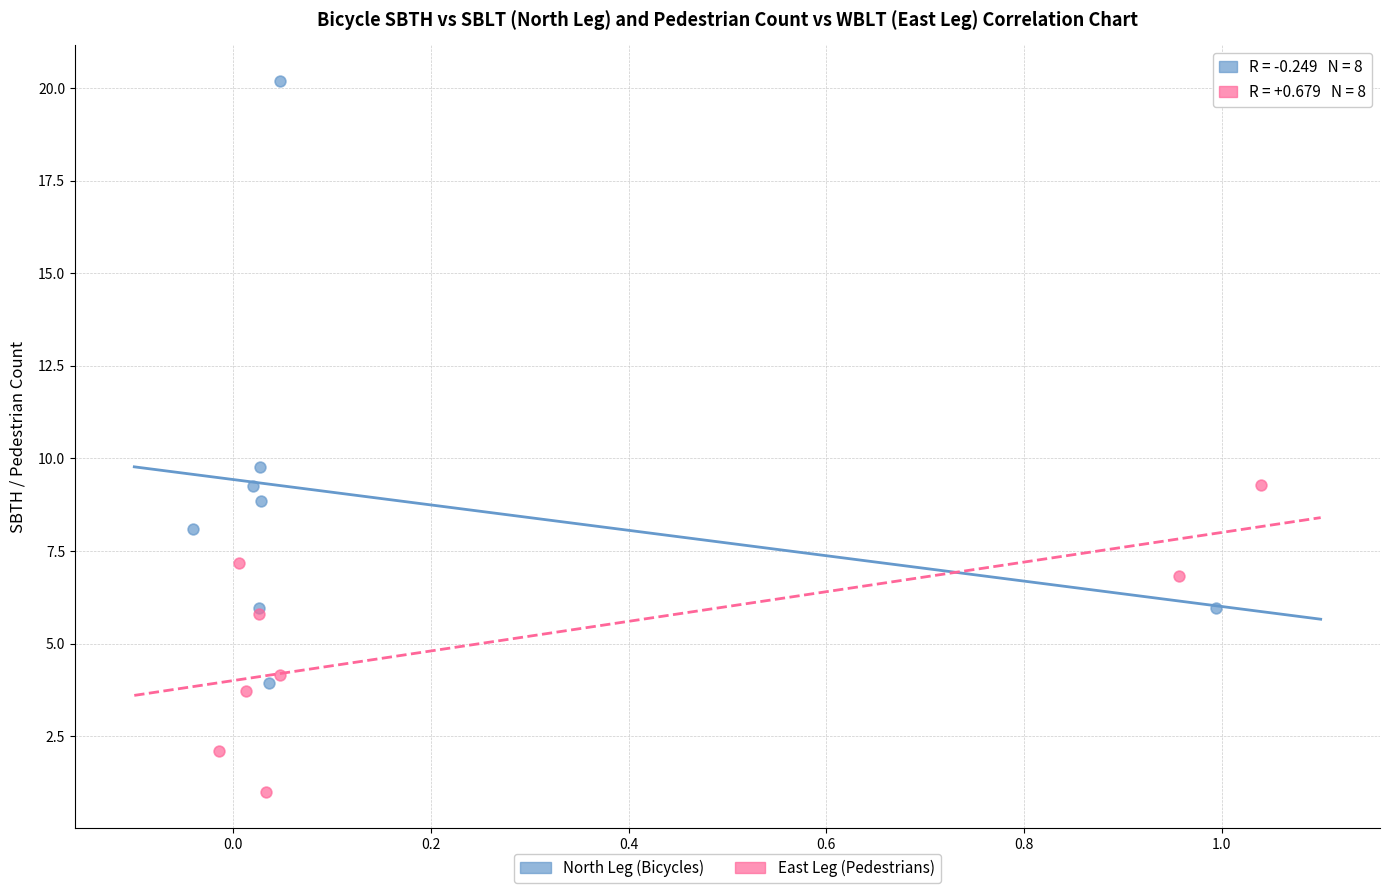

Which series has the largest Y range (max minus min)?

North Leg (Bicycles)